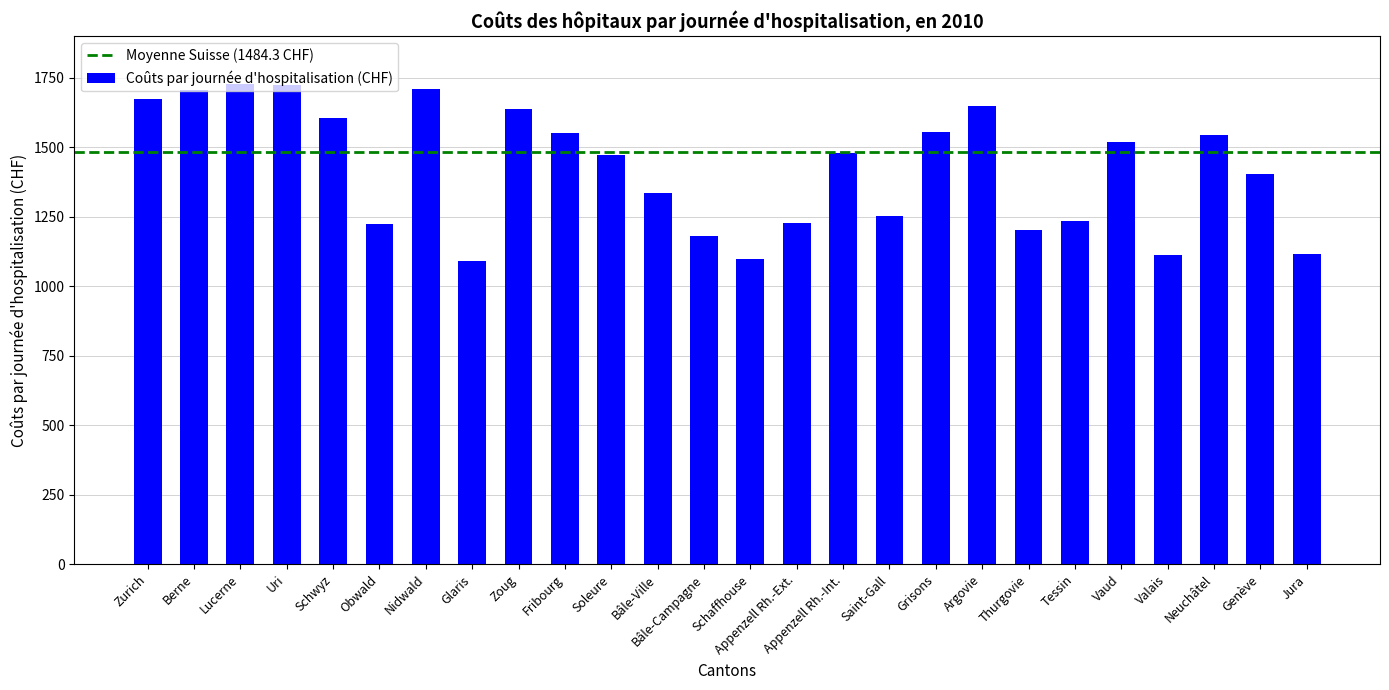

What is the value of the 13th bar from the left?

1180.1